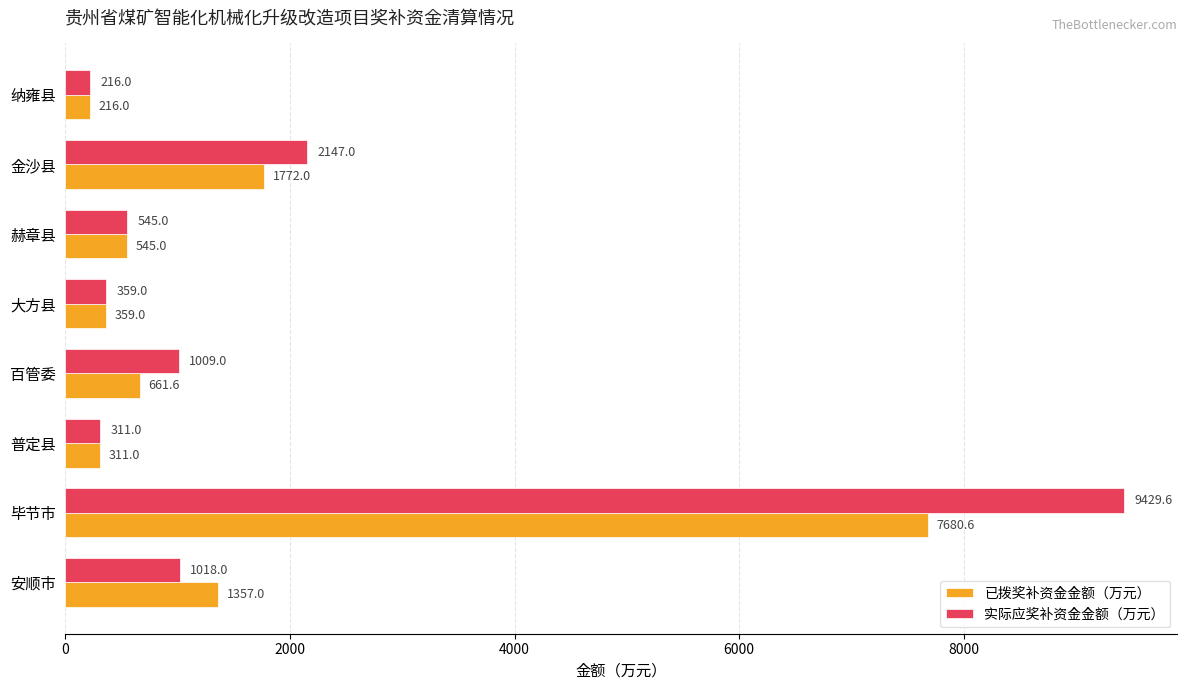

What is the difference between the second highest and minimum values in the 实际应奖补资金金额（万元） series?

1931.0